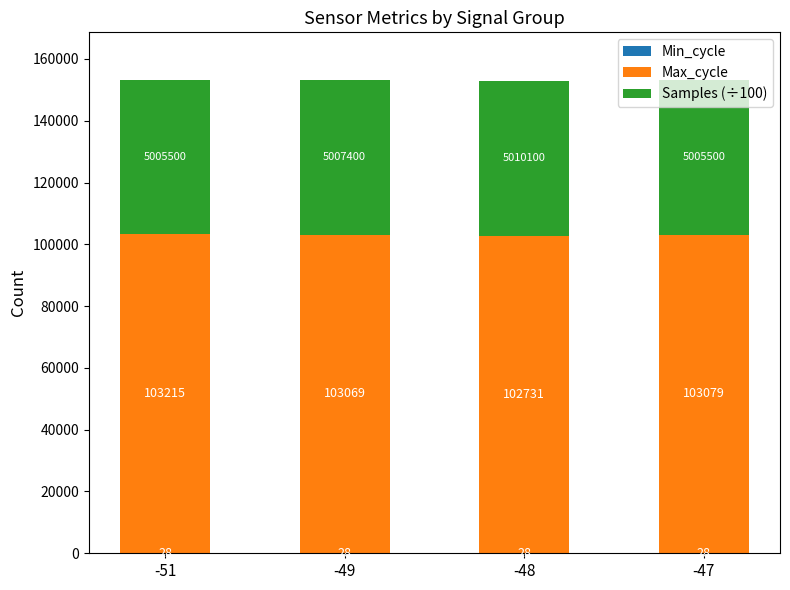

At which category is the sum across all series the highest?

-51